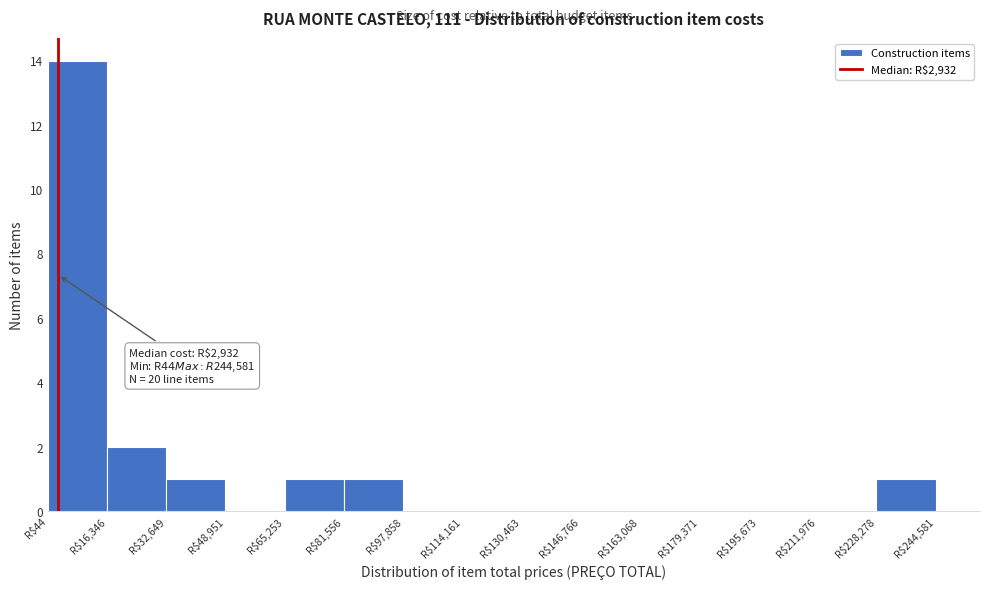

Which range on the x-axis has the tallest bar?

0 to 16000